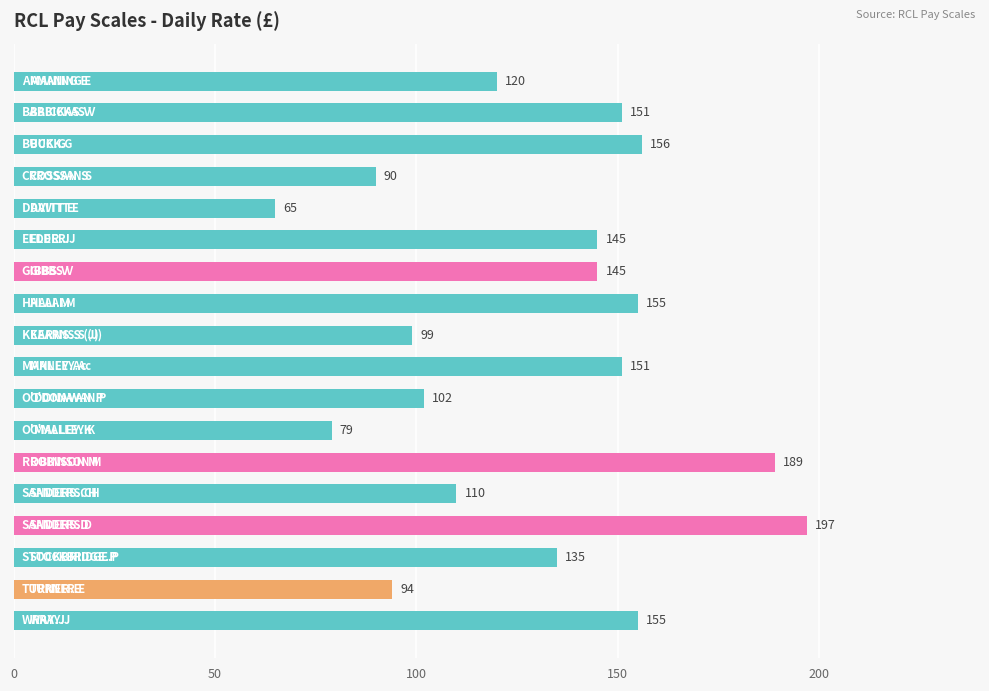

What is the sum of all values?

2338